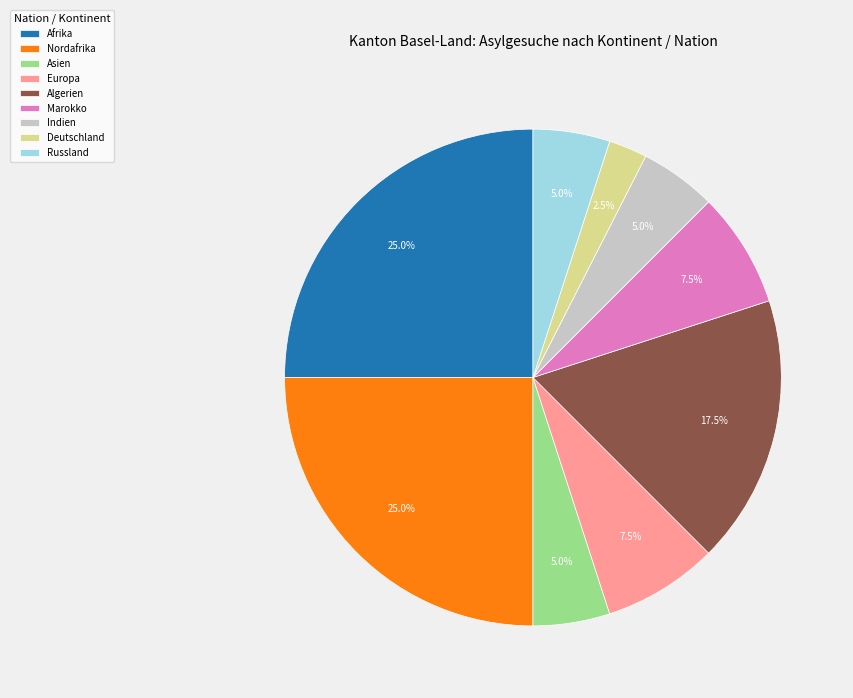

Is the sum of Deutschland and Afrika greater than half?

No